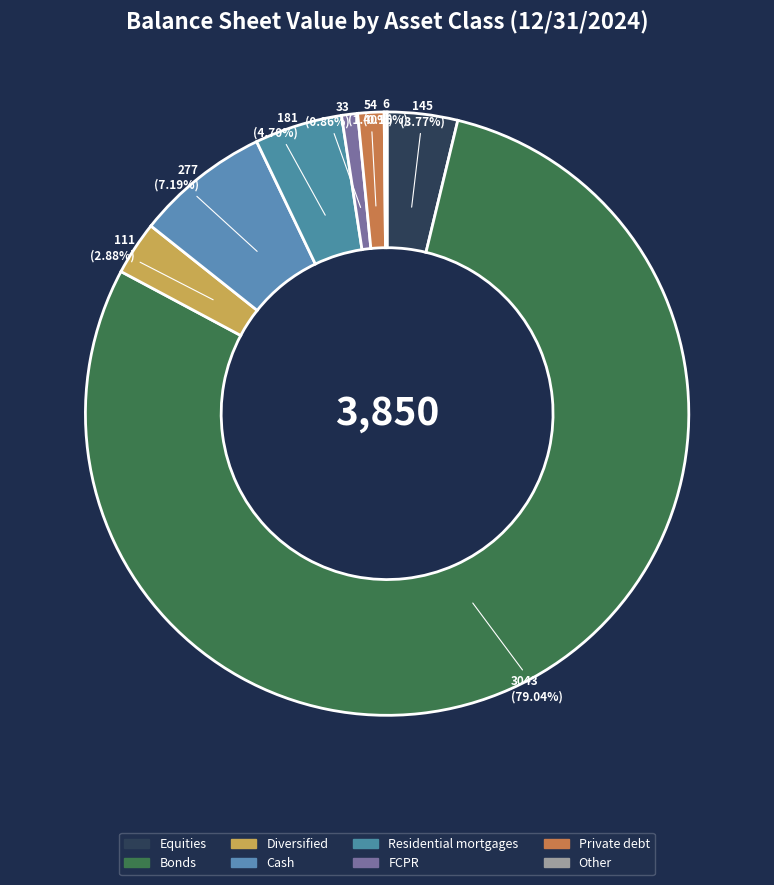

What is the total percentage of Bonds and FCPR?

79.9%